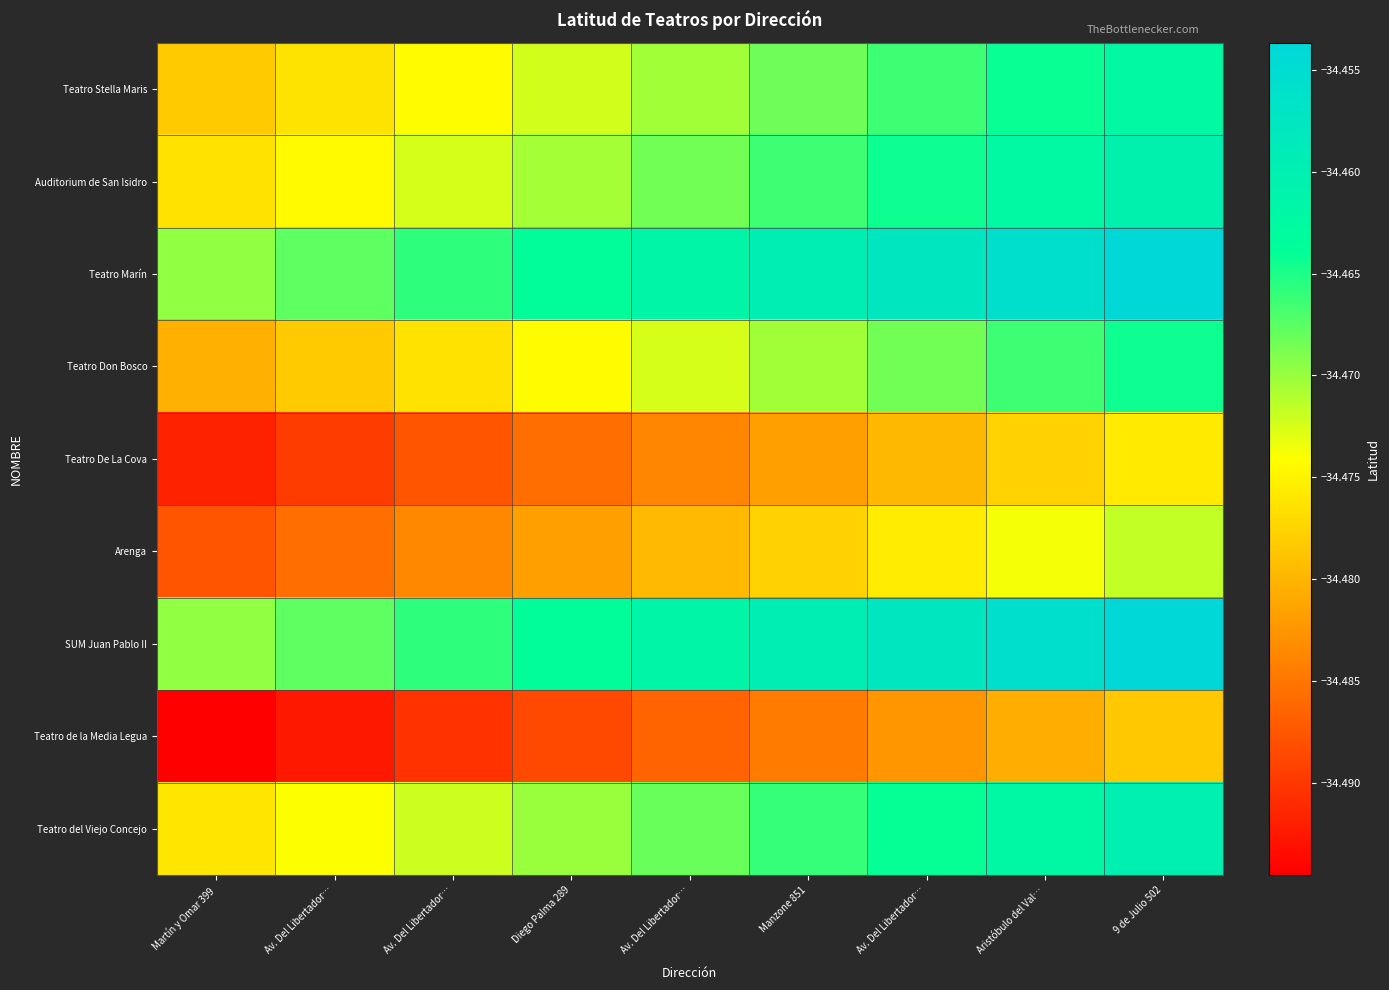

How many categories are shown in the chart?

9